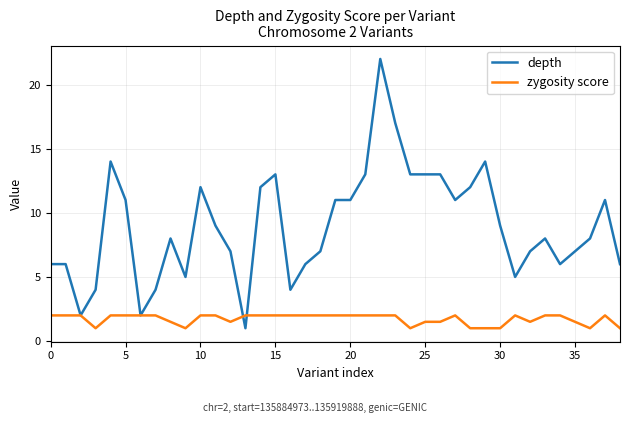

What is the maximum value for zygosity score?

2.0